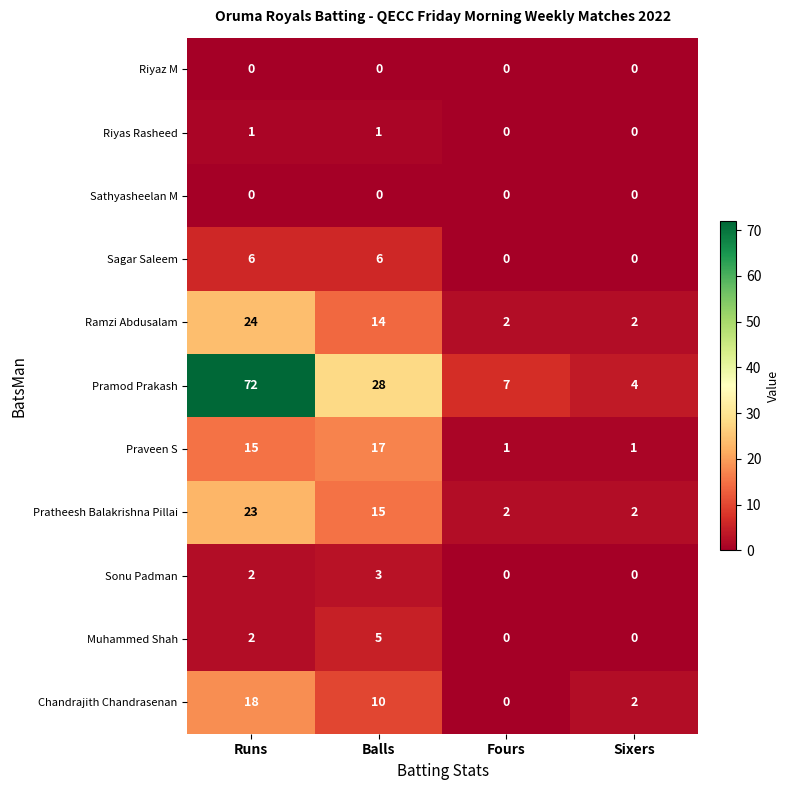

What is the difference between the maximum and minimum values in the Pratheesh Balakrishna Pillai series?

21